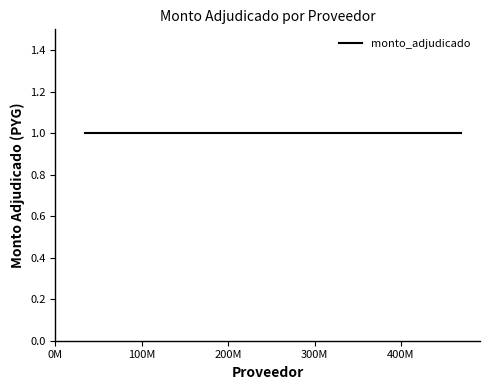

Reading left to right, what are all the values shown in this chart?

34000000	469784991	336550000